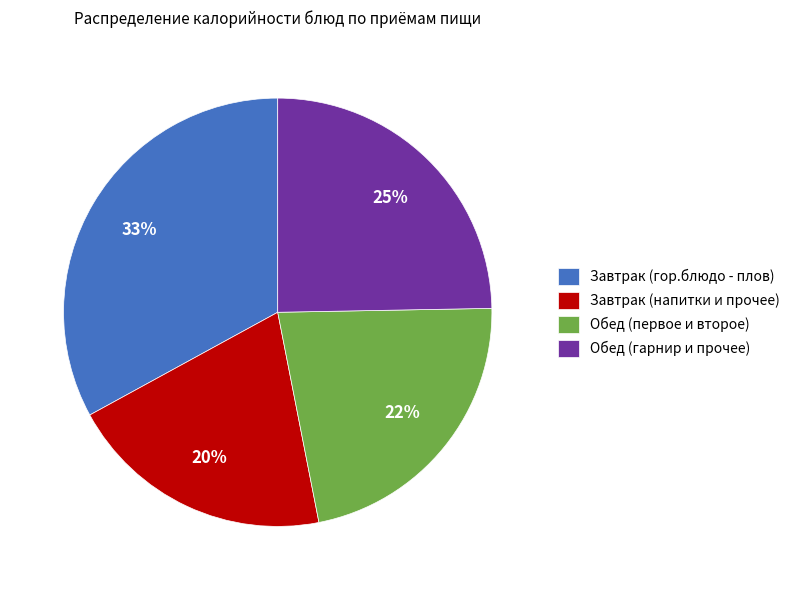

Is the sum of Завтрак (гор.блюдо - плов) and Обед (первое и второе) greater than half?

Yes